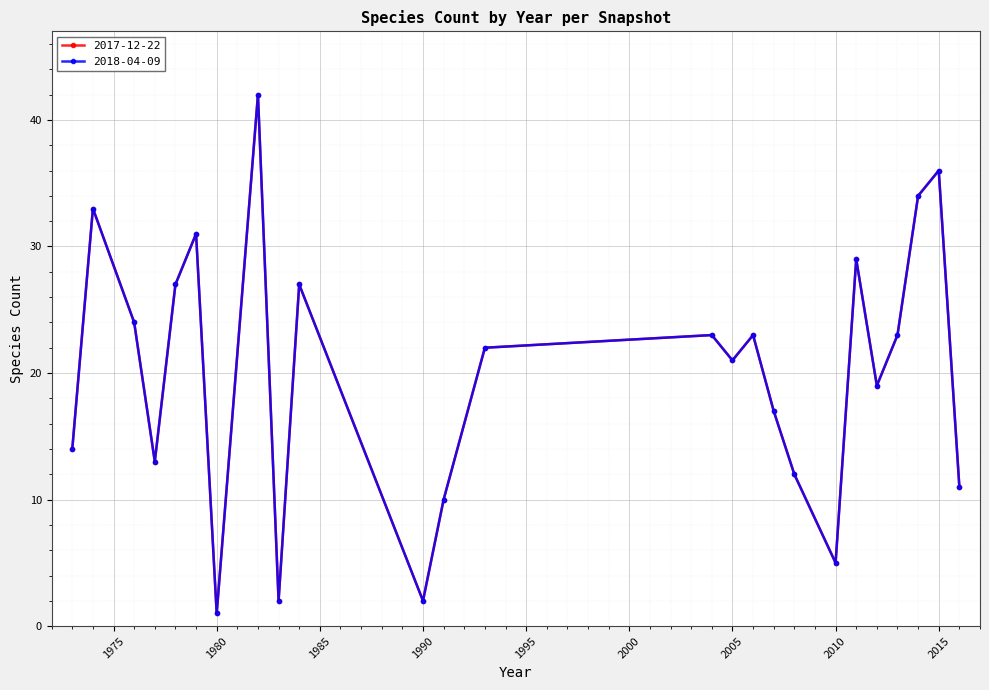

True or false: 2018-04-09 and 2017-12-22 cross at least once.

False